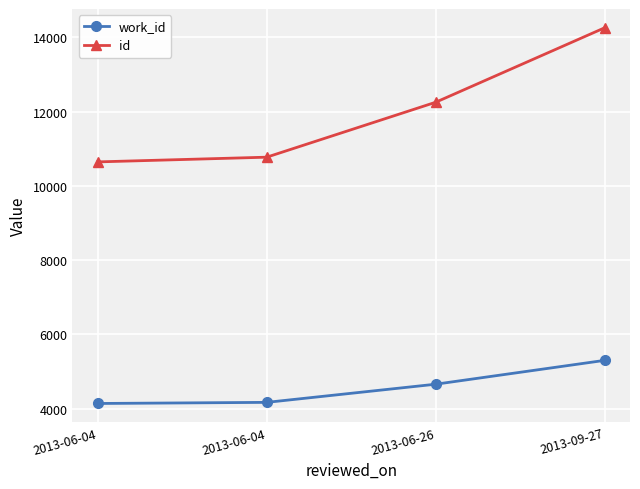

Reading right to left, what are all the values shown in this chart?

work_id: 2013-09-27=5302	2013-06-26=4660	2013-06-04=4171	2013-06-04=4141
id: 2013-09-27=14257	2013-06-26=12252	2013-06-04=10773	2013-06-04=10646